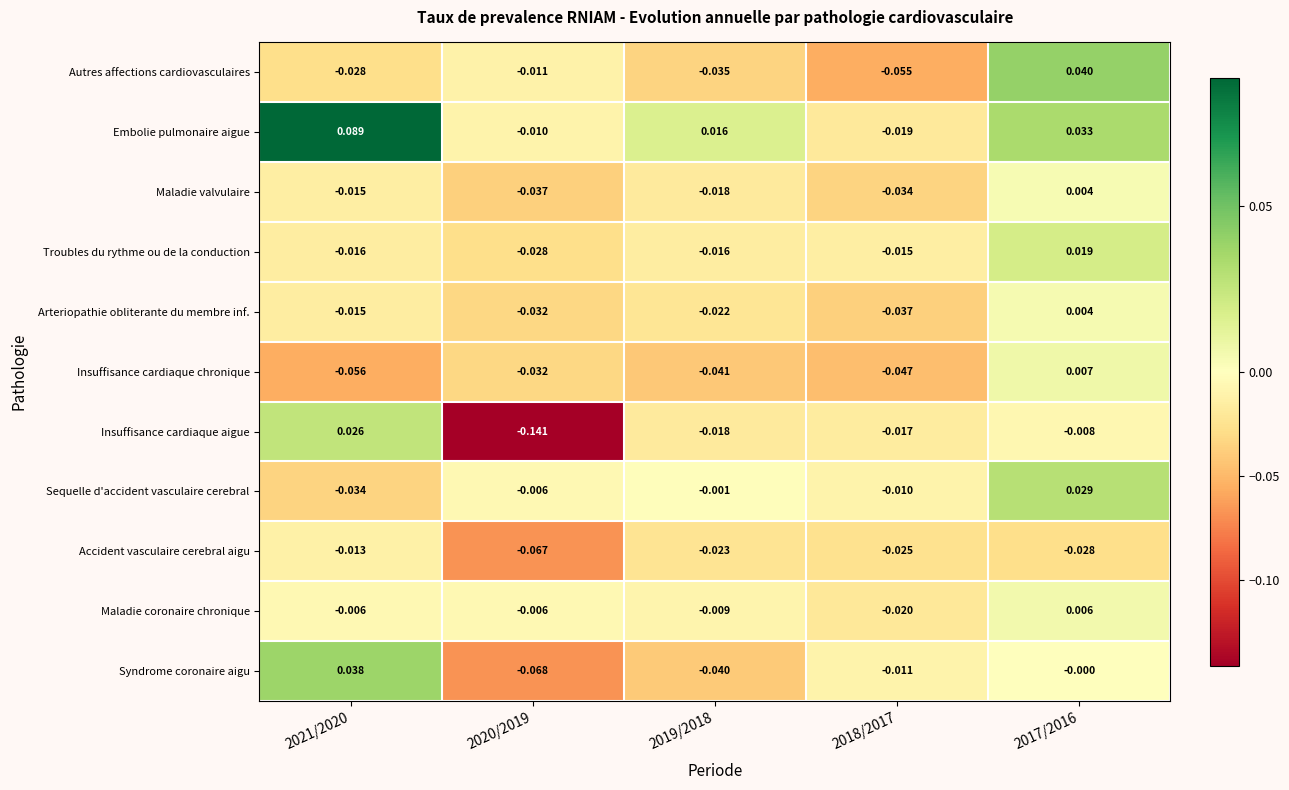

Which series has the largest range (max minus min)?

Insuffisance cardiaque aigue